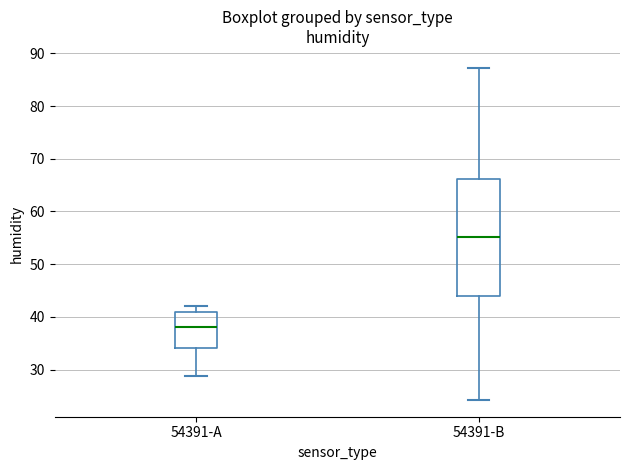

Comparing the boxes themselves (not the whiskers), which one is the tallest?

54391-B